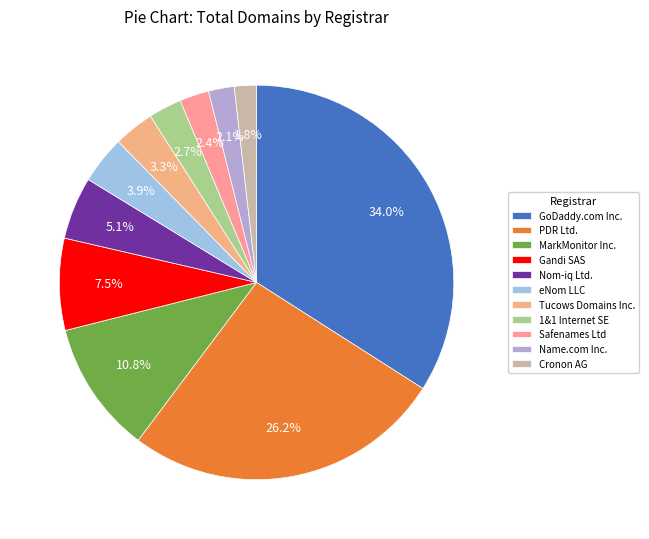

Which has a higher value, Name.com Inc. or Tucows Domains Inc.?

Tucows Domains Inc.